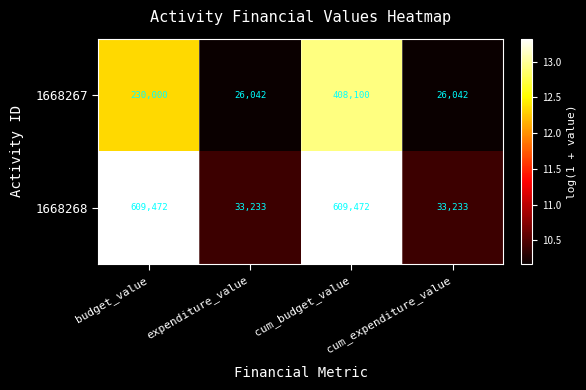

Rank the series by their maximum value, from lowest to highest.

1668267, 1668268